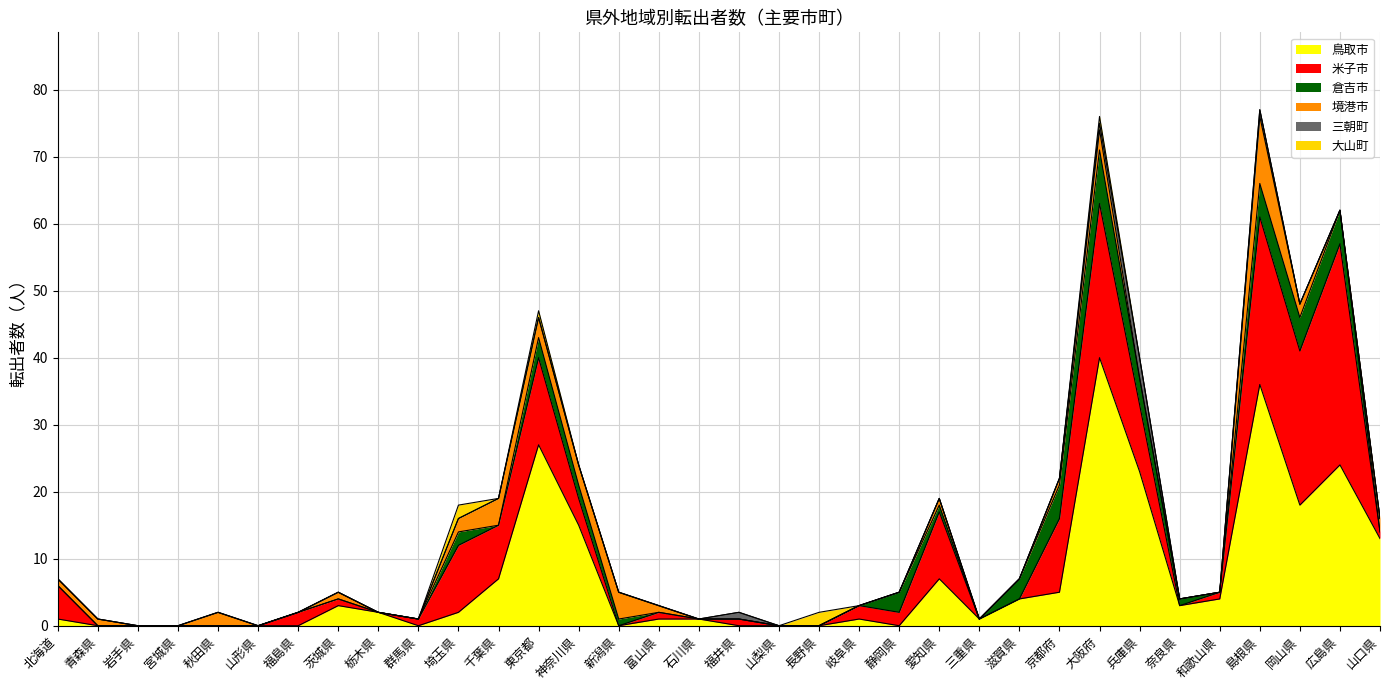

What position from the left is 福井県?

18